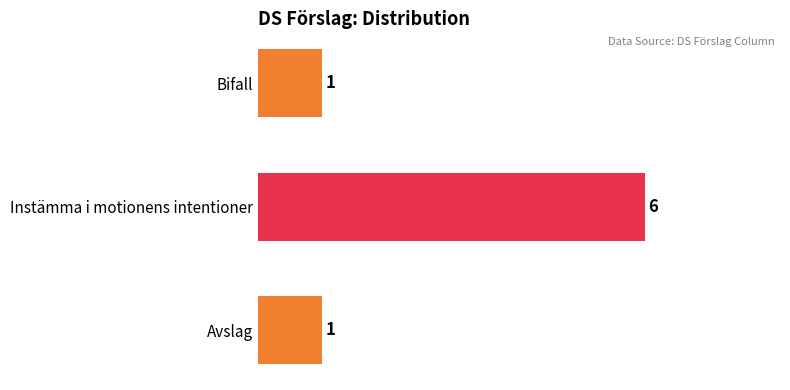

What is the ratio of the value at Instämma i motionens intentioner to the value at Bifall?

6.0